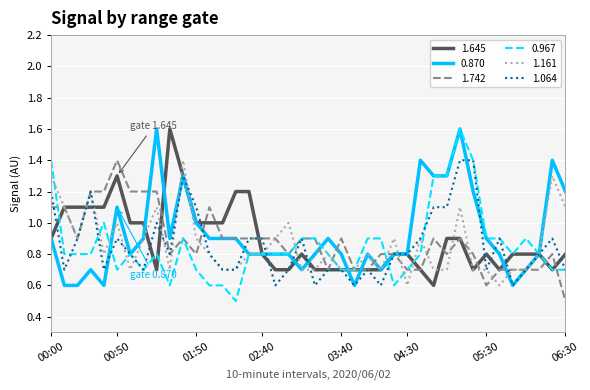

What is the minimum value for 1.645?

0.6